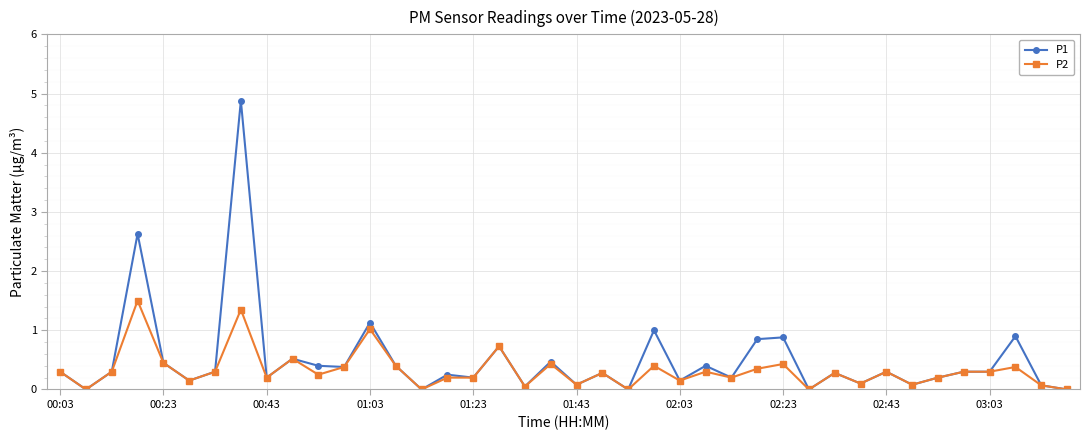

True or false: P1 has more than 2 points higher than both neighbors.

True